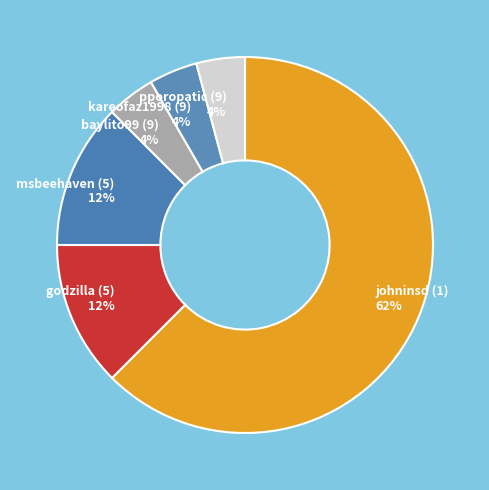

Which slice is the largest?

johninsd (1)